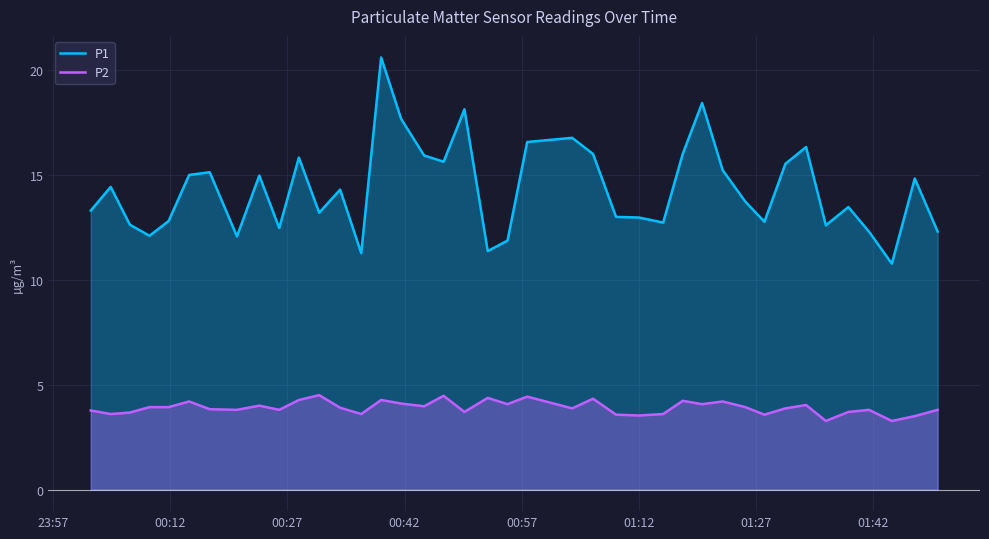

List the series in order of their peak value, lowest first.

P2, P1